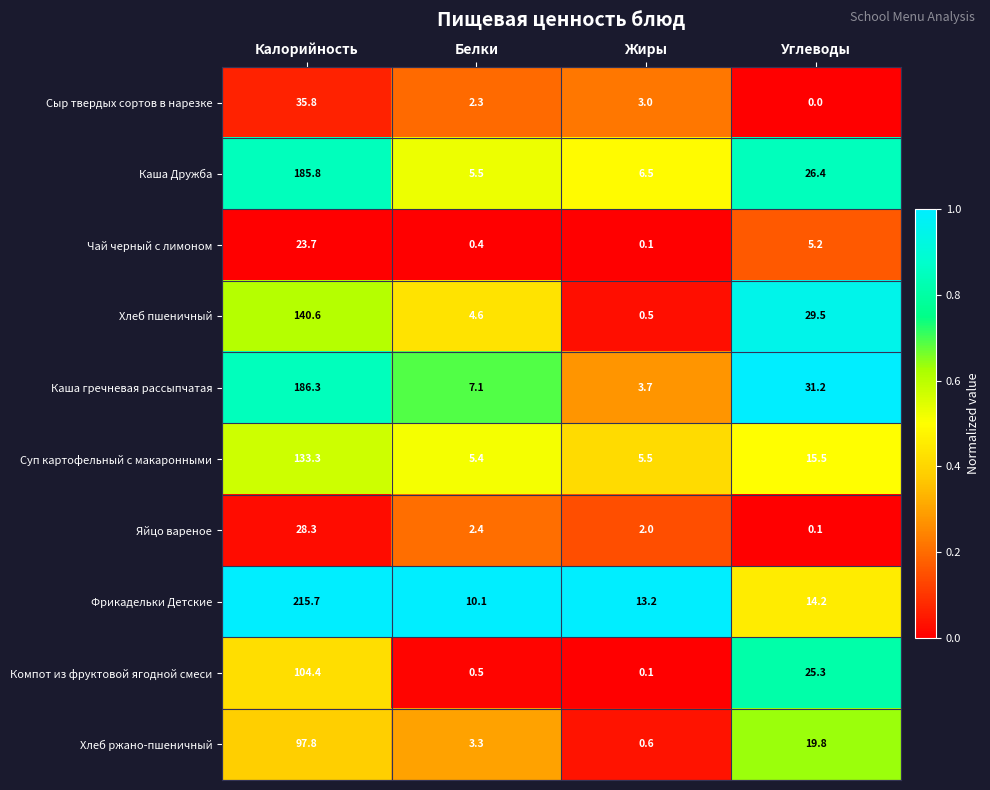

Between Белки and Жиры, which series saw the biggest shift?

Хлеб пшеничный